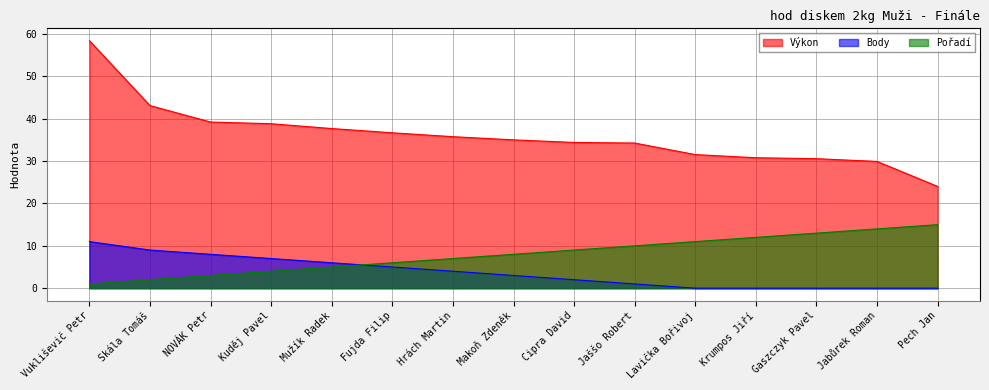

Which series has the largest total across all categories?

Výkon